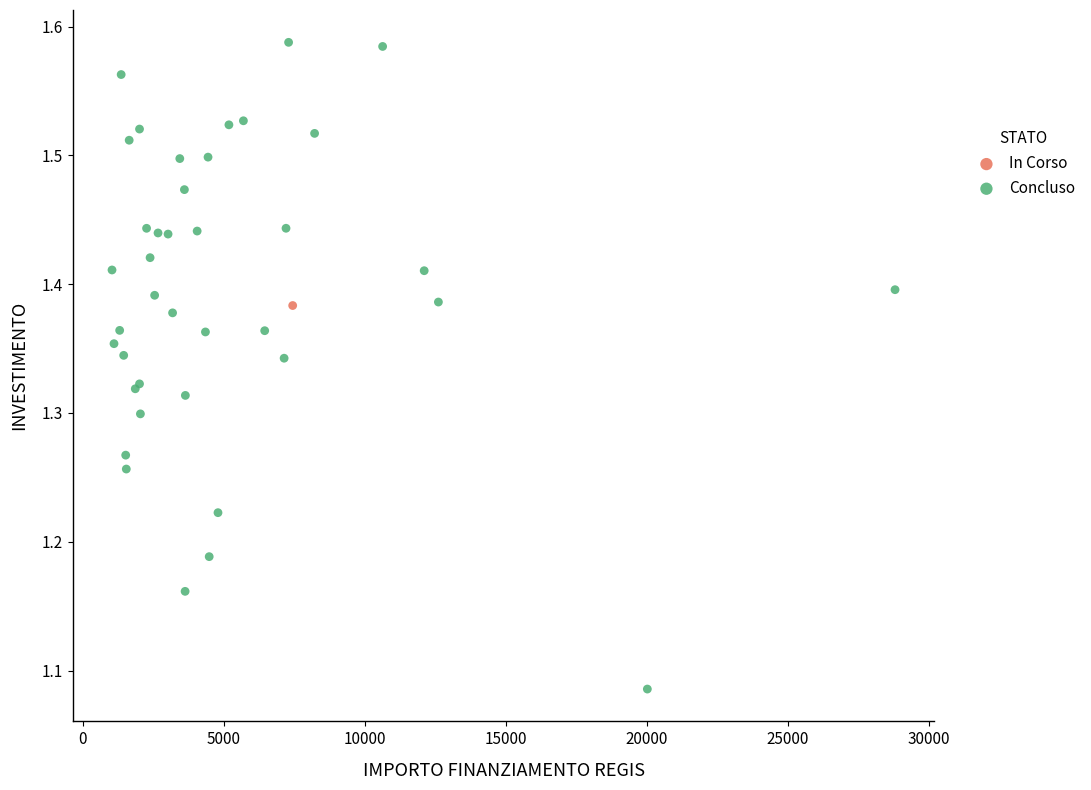

What are all the series names shown in the legend?

In Corso, Concluso